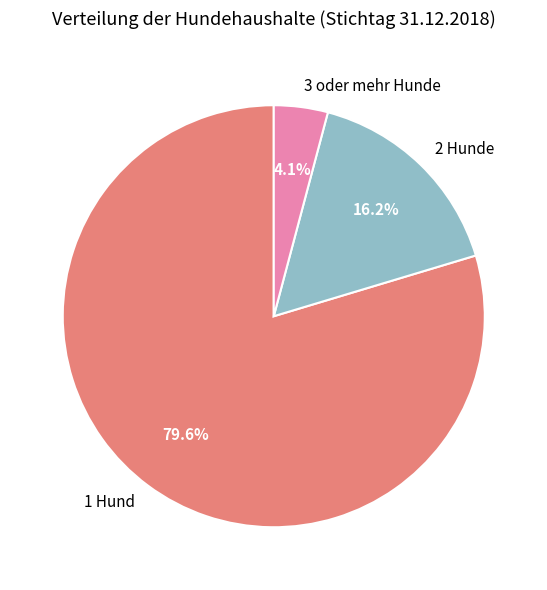

Is the sum of 2 Hunde and 1 Hund greater than half?

Yes